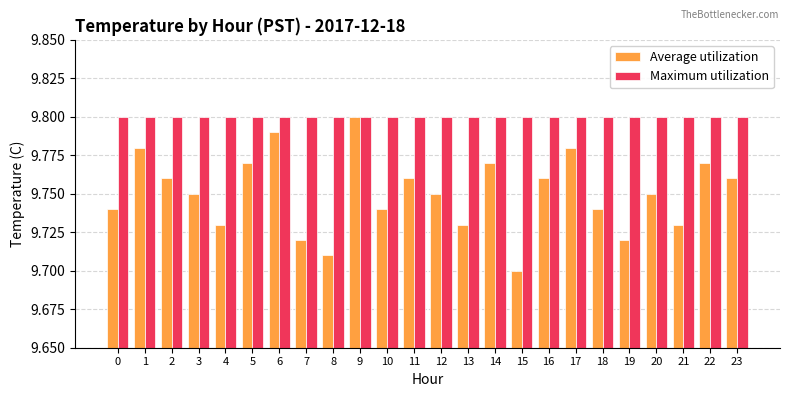

At which label does Average utilization reach its minimum?

15